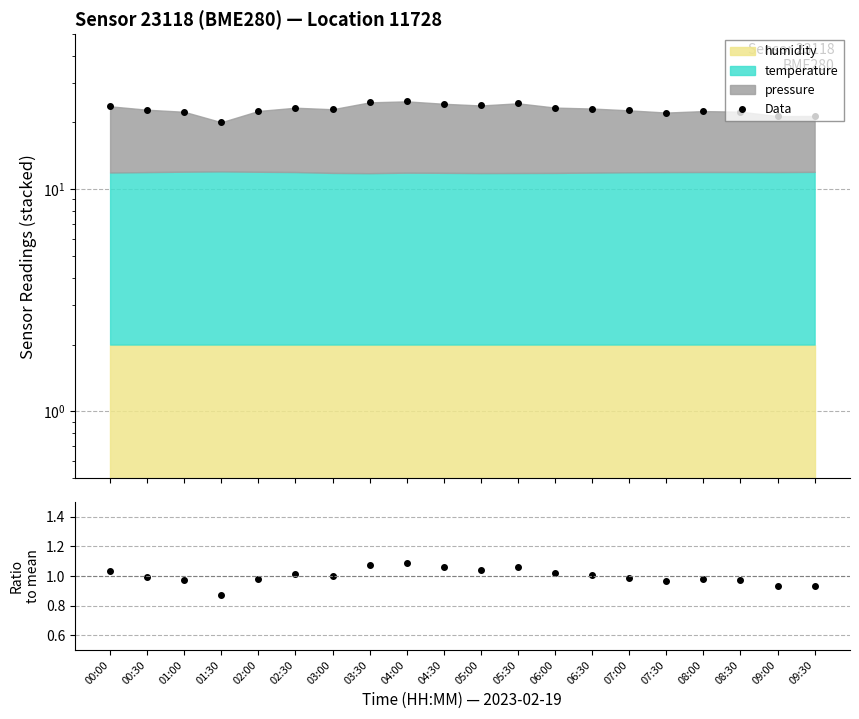

Between 03:00 and 04:00, which is larger?

04:00